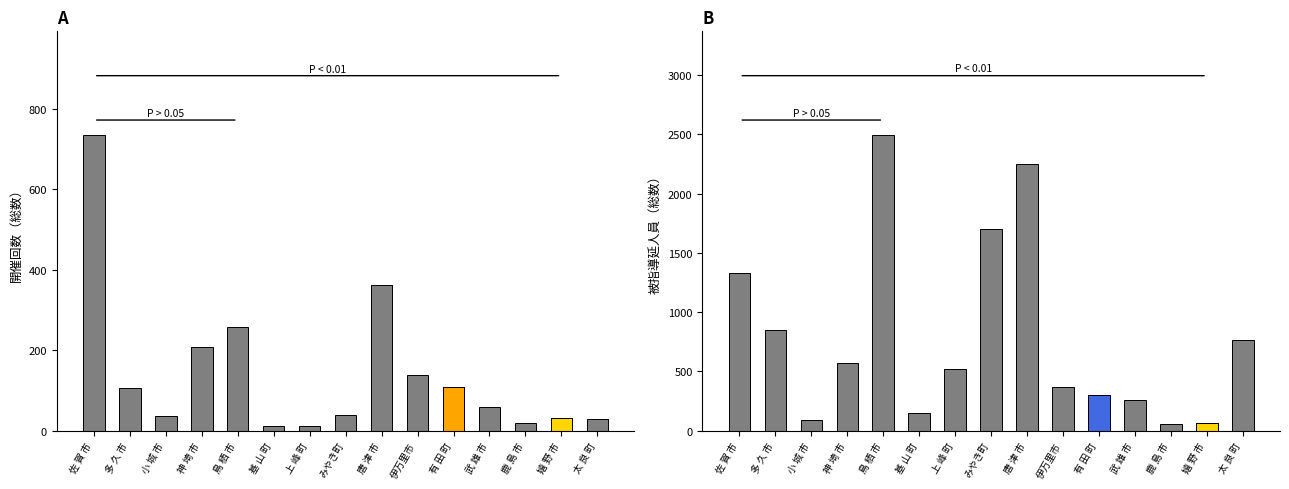

Which series has the largest total across all categories?

被指導延人員（総数）